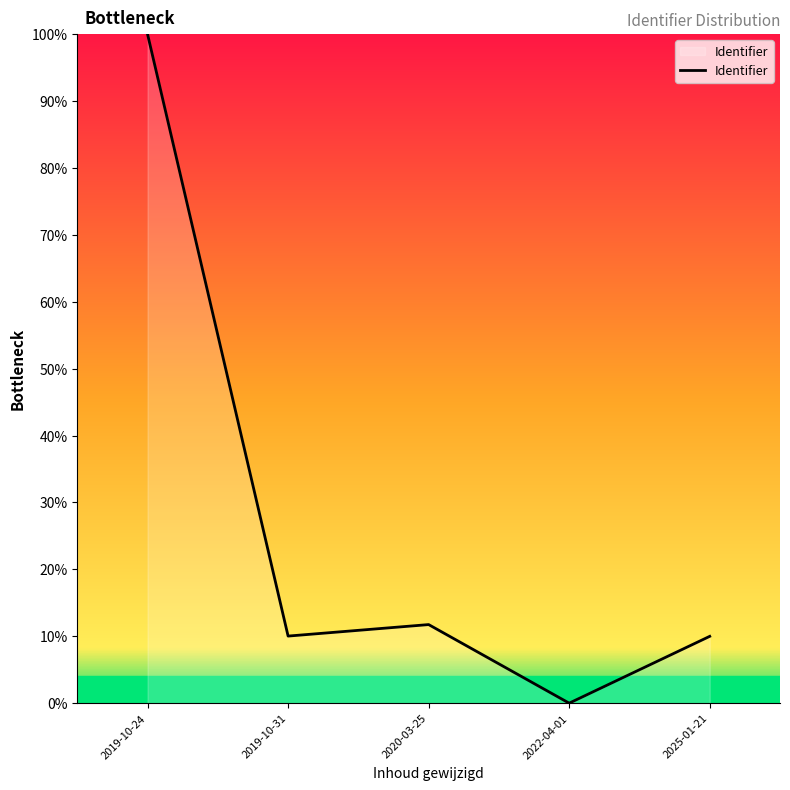

Is it true that the value at 2025-01-21 is 14.1?

False